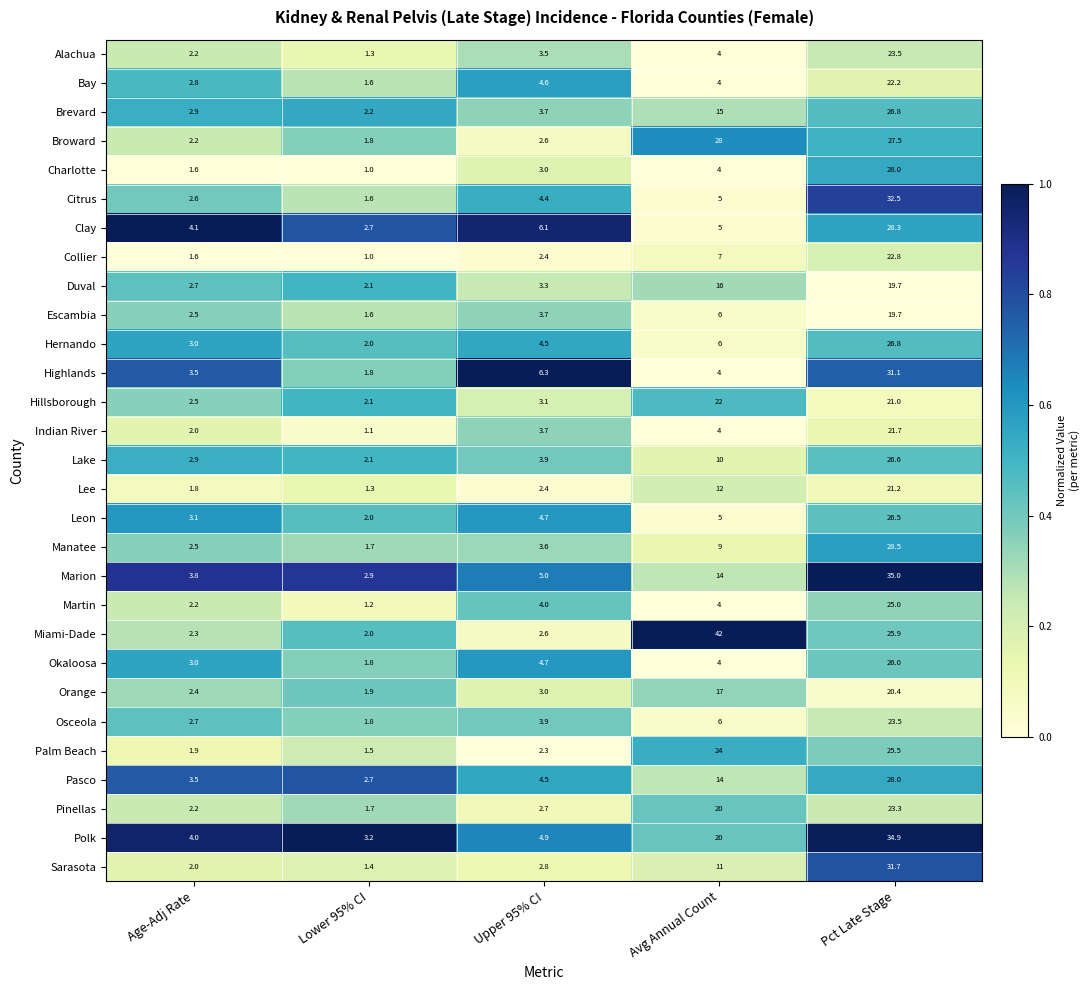

Which series changed the most between Lower 95% CI and Pct Late Stage?

Marion